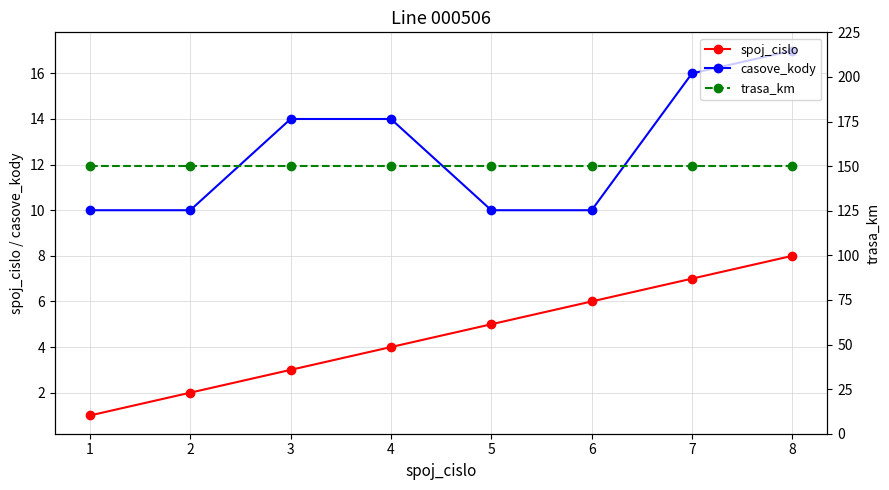

Reading left to right, extract all data points from this chart.

spoj_cislo: 1=1	2=2	3=3	4=4	5=5	6=6	7=7	8=8
casove_kody: 1=10	2=10	3=14	4=14	5=10	6=10	7=16	8=17
trasa_km: 1=150	2=150	3=150	4=150	5=150	6=150	7=150	8=150